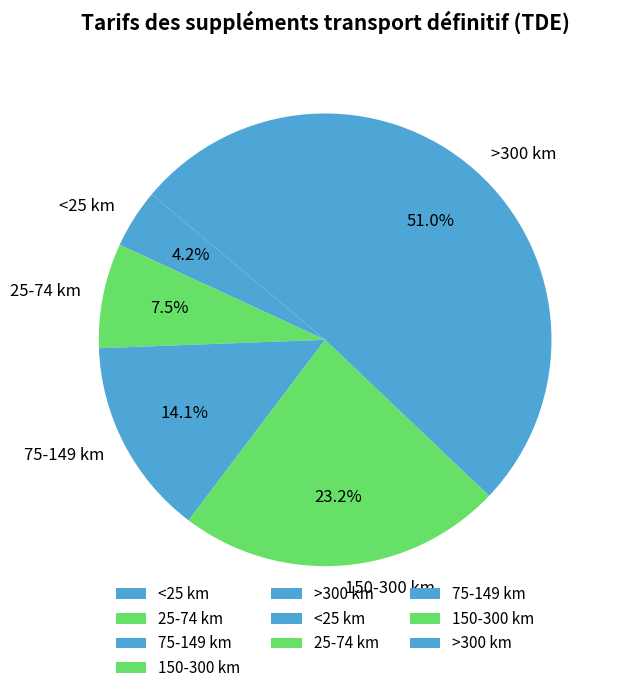

Count the number of slices in the pie.

5